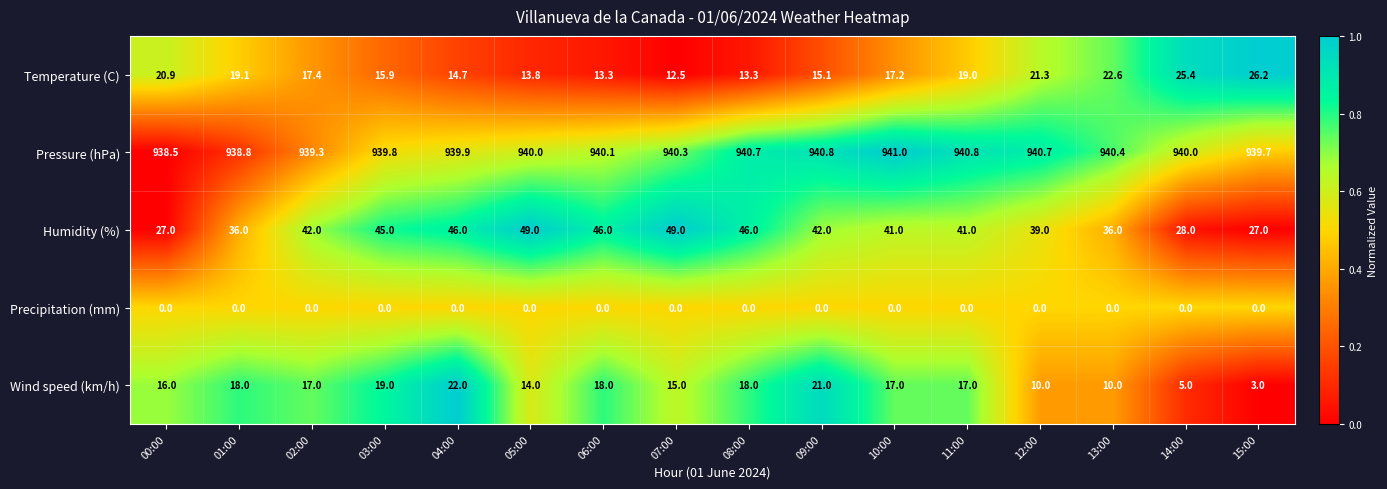

At 03:00, list the series in order from largest to smallest.

Pressure (hPa), Humidity (%), Wind speed (km/h), Temperature (C), Precipitation (mm)